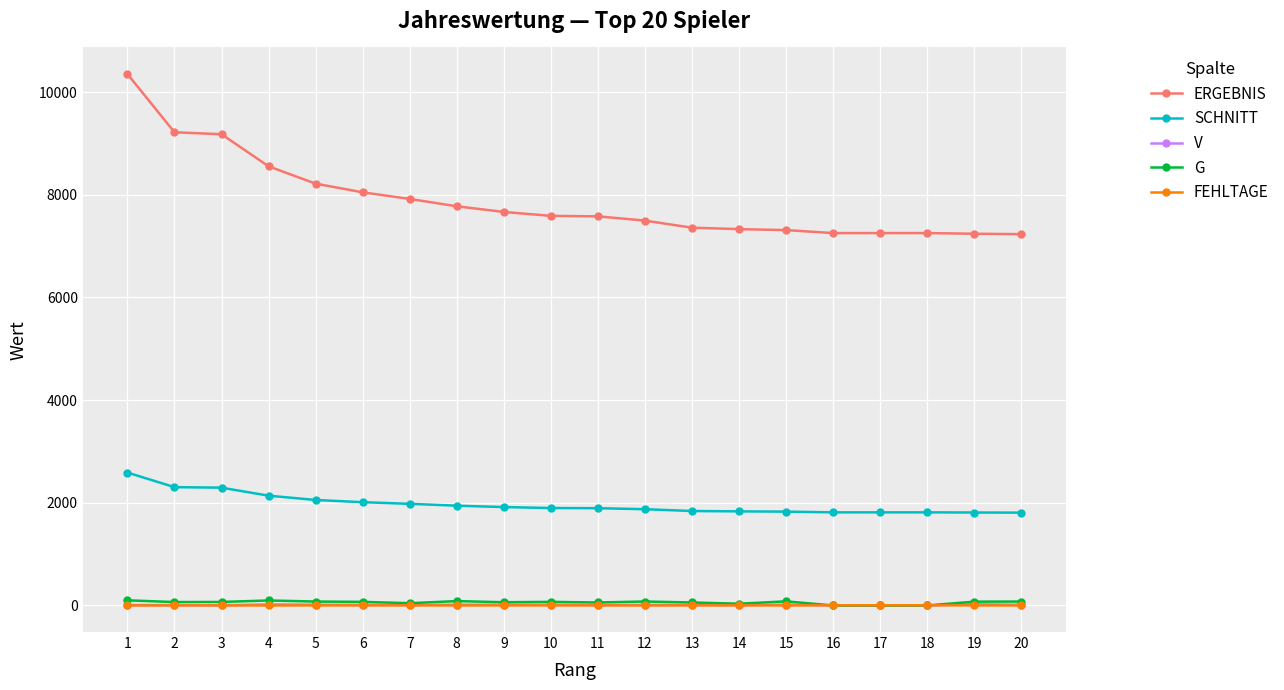

What is the difference between the maximum and second lowest values in the G series?

100